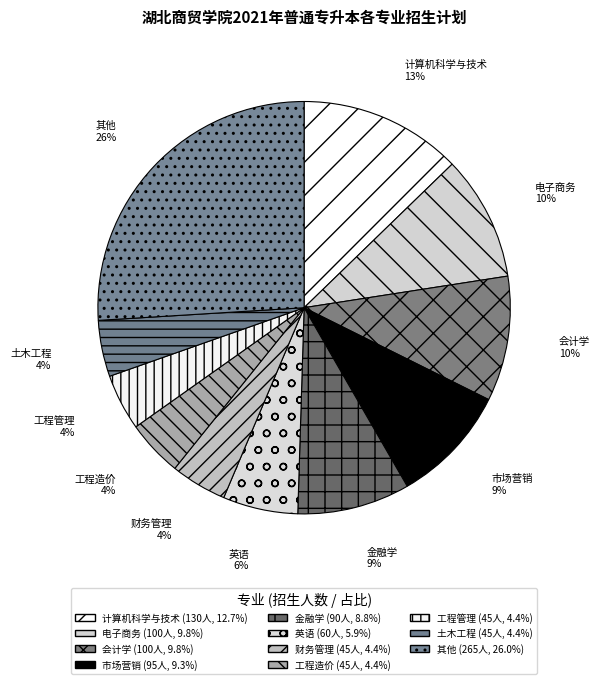

How many slices are in this pie chart?

11